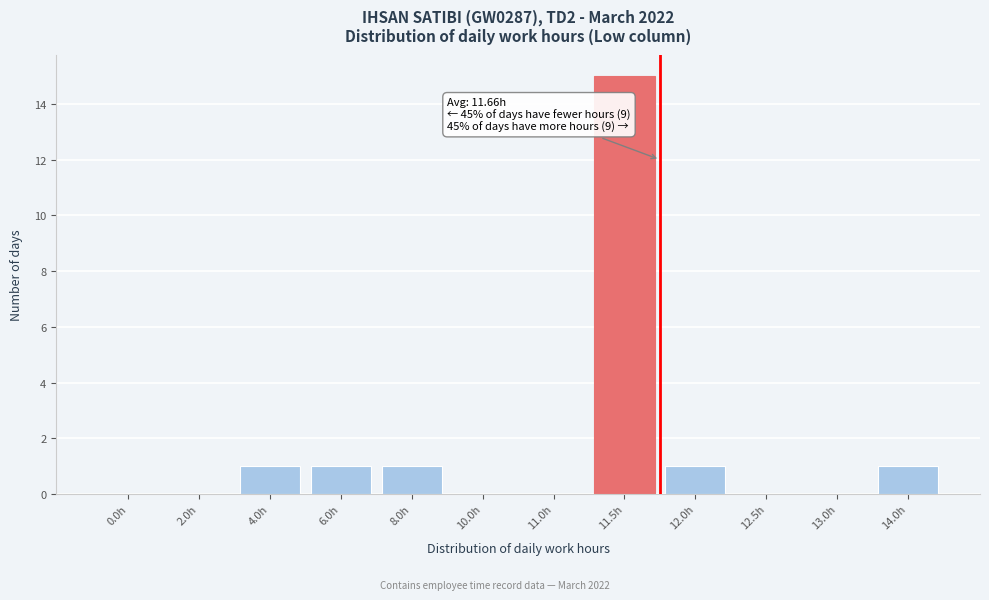

Reading left to right, what are all the values shown in this chart?

0.0h=0	2.0h=0	4.0h=1	6.0h=1	8.0h=1	10.0h=0	11.0h=0	11.5h=15	12.0h=1	12.5h=0	13.0h=0	14.0h=1